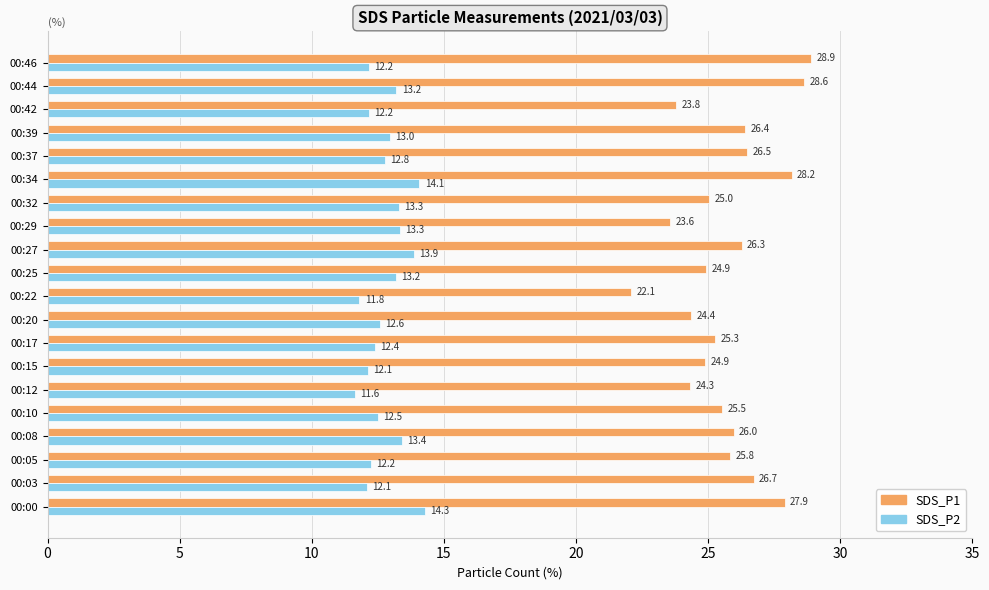

Rank the series by their maximum value, from highest to lowest.

SDS_P1, SDS_P2